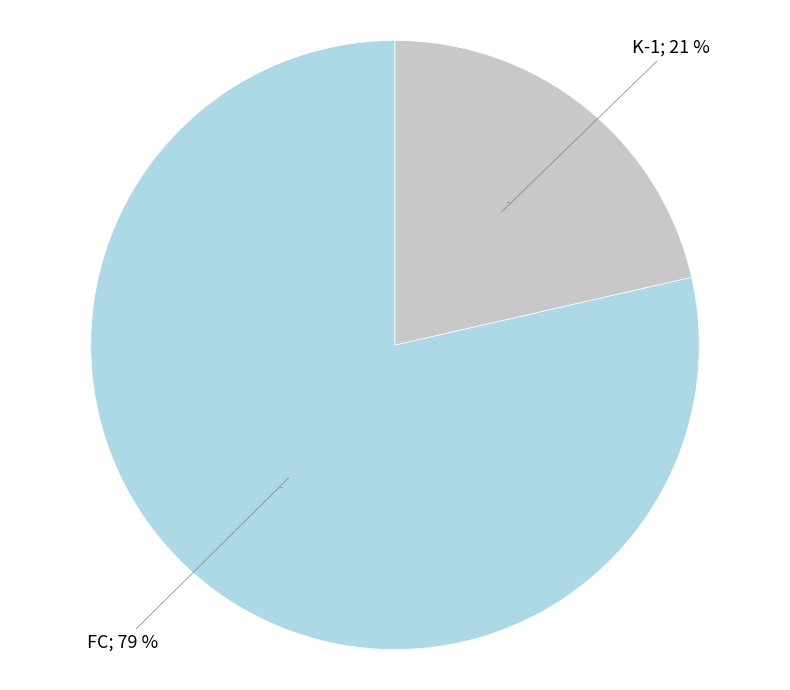

The K-1 slice represents 21% of the pie. True or false?

True